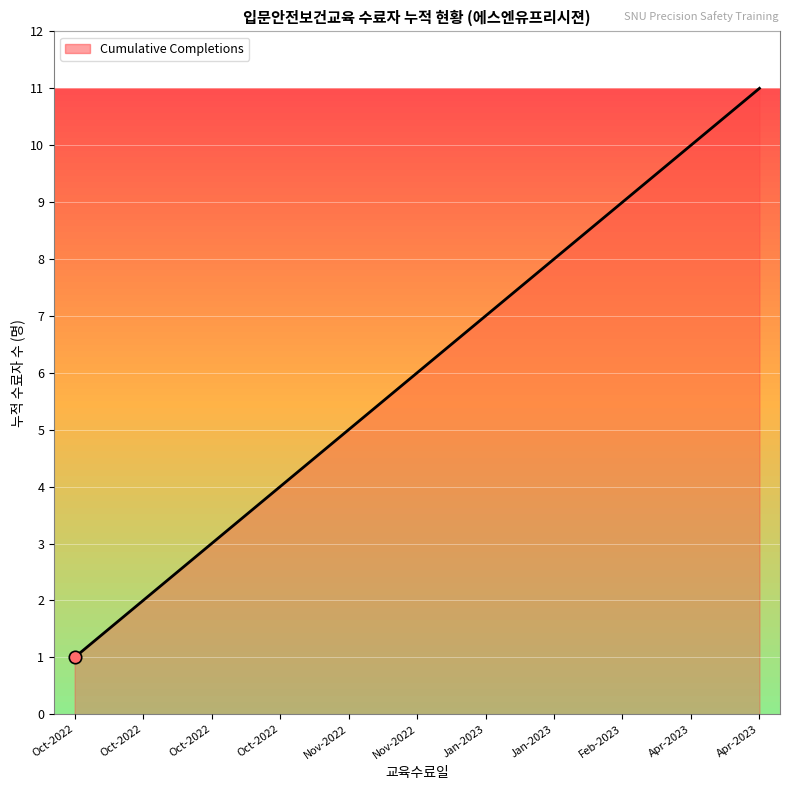

How many lines are shown in the chart?

1